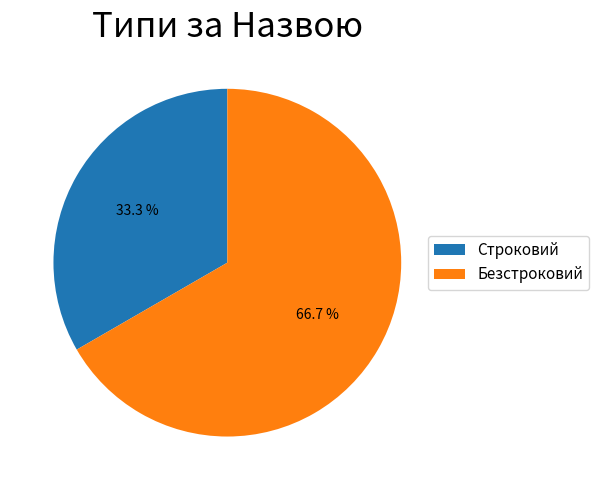

How many segments does this pie chart have?

2